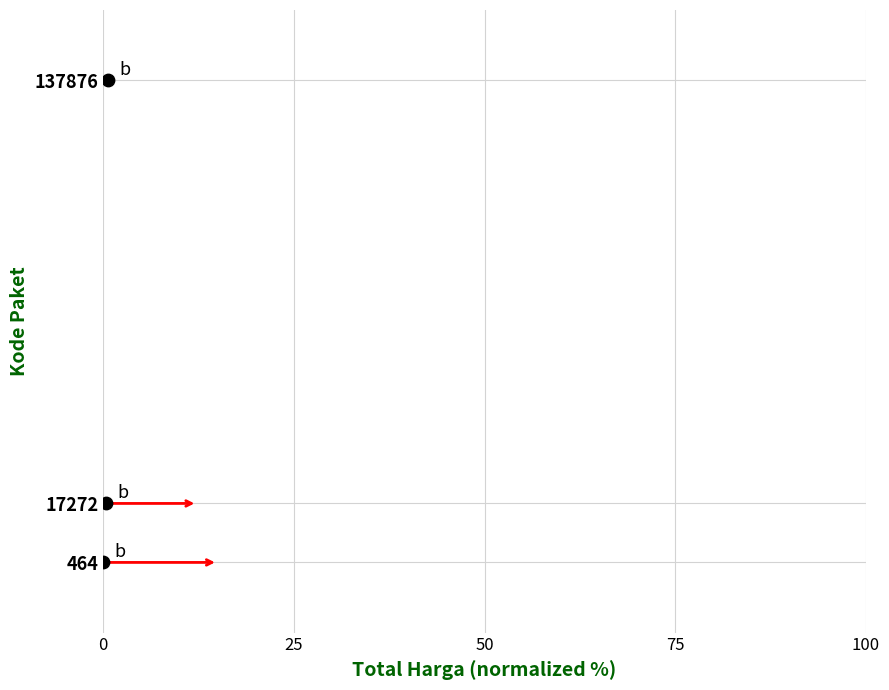

What is the average Y value?

51871